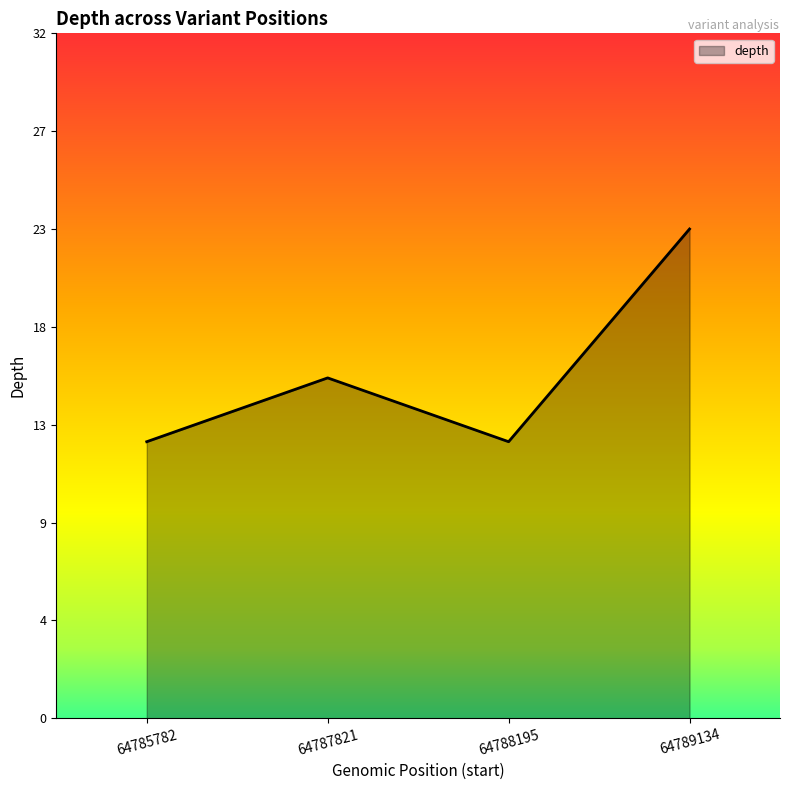

Is it true that the value at 64788195 is 13?

True